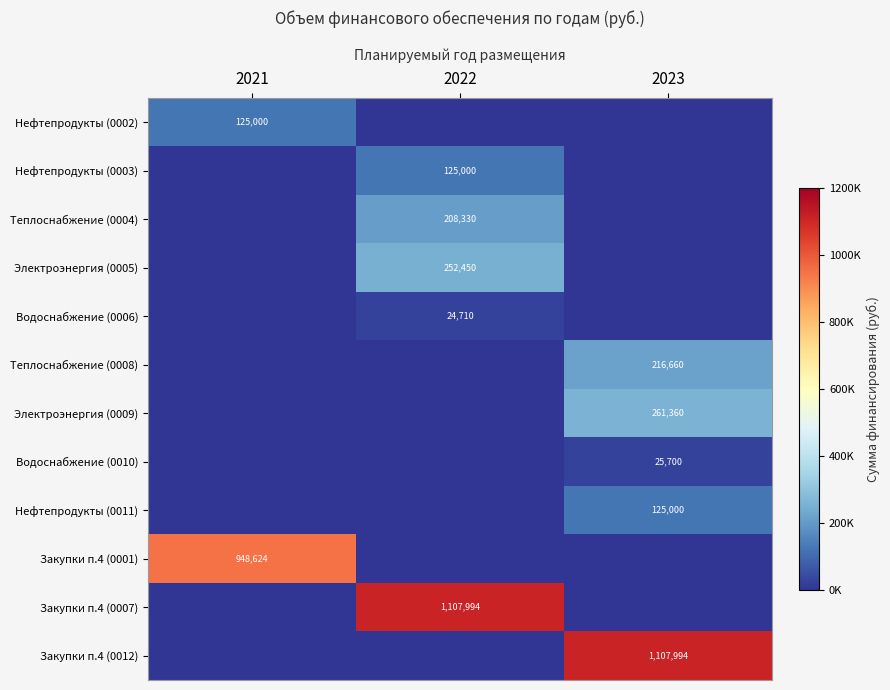

The value of Водоснабжение (0006) at 2022 is 40148. True or false?

False